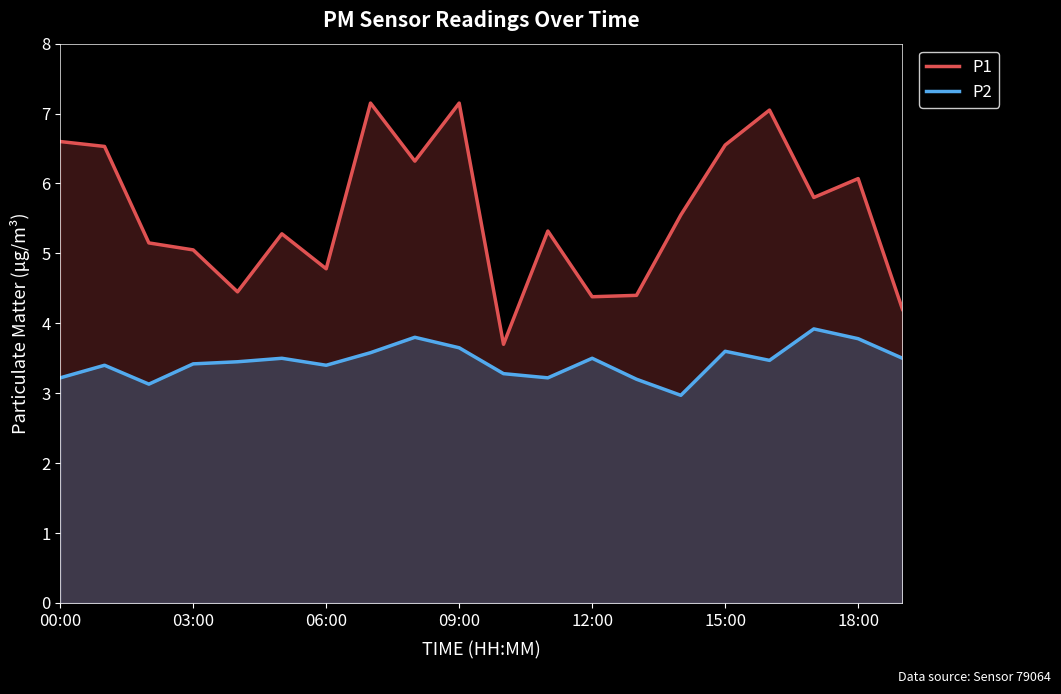

Which series has the largest total across all categories?

P1